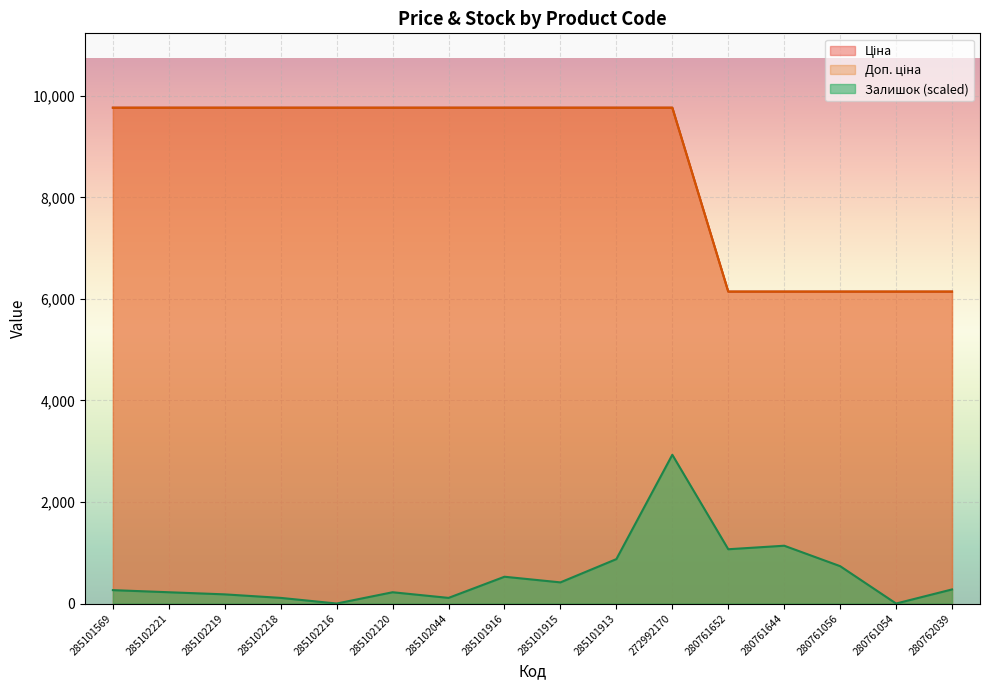

Is the value of Ціна at 272992170 greater than the value of Доп. ціна at 280761644?

Yes